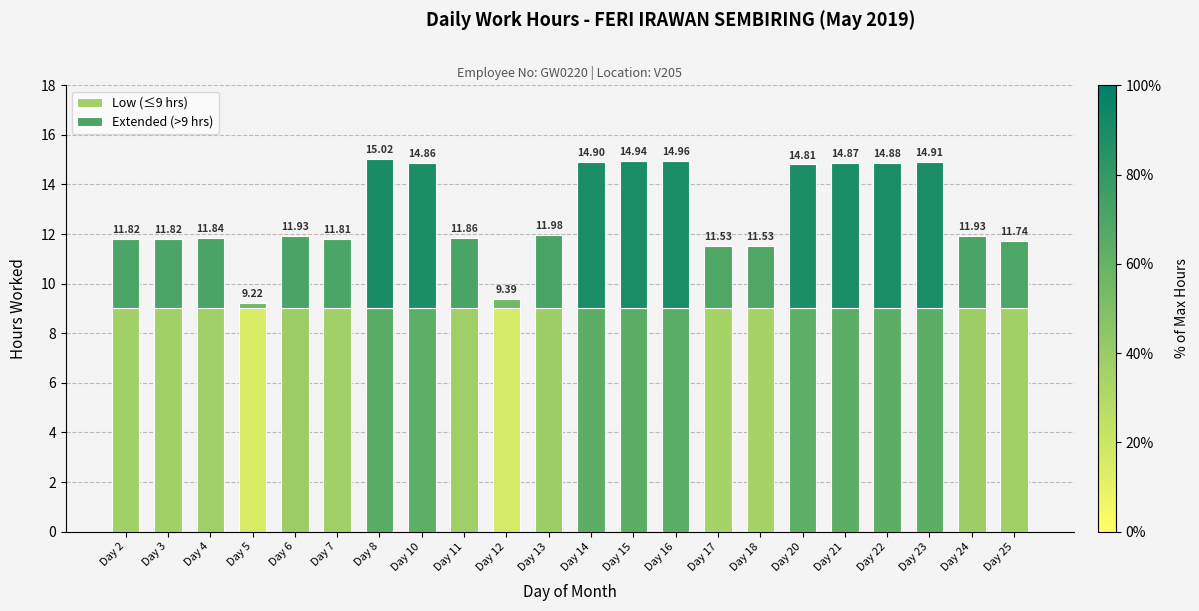

How many bars are there in total?

22